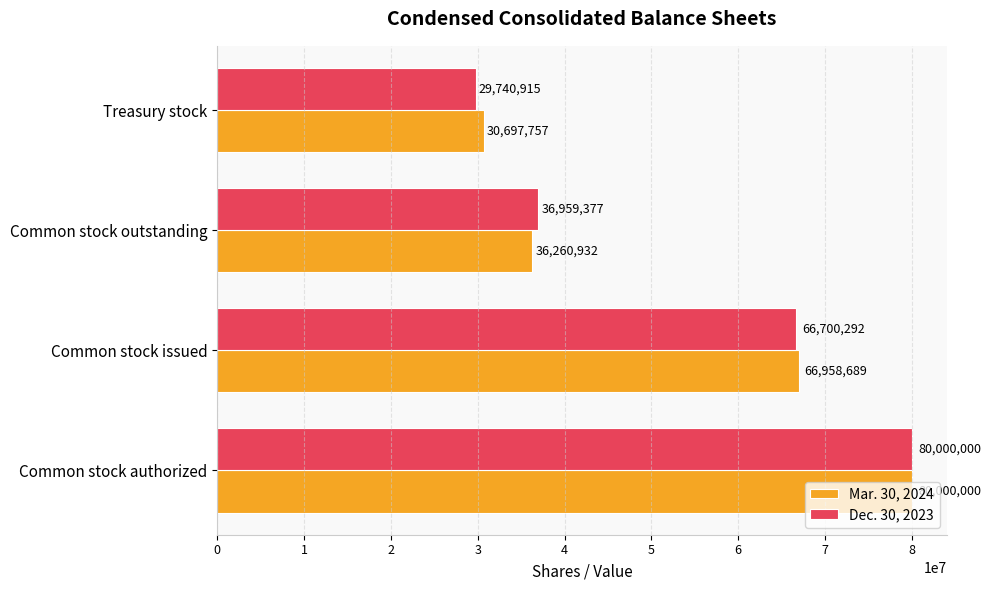

Which series has the largest total across all categories?

Mar. 30, 2024